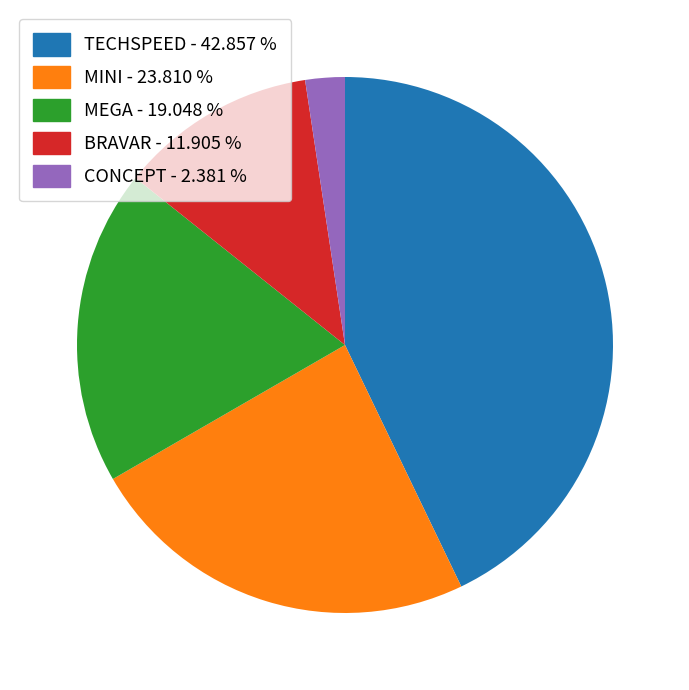

Rank the categories by value from highest to lowest.

TECHSPEED, MINI, MEGA, BRAVAR, CONCEPT